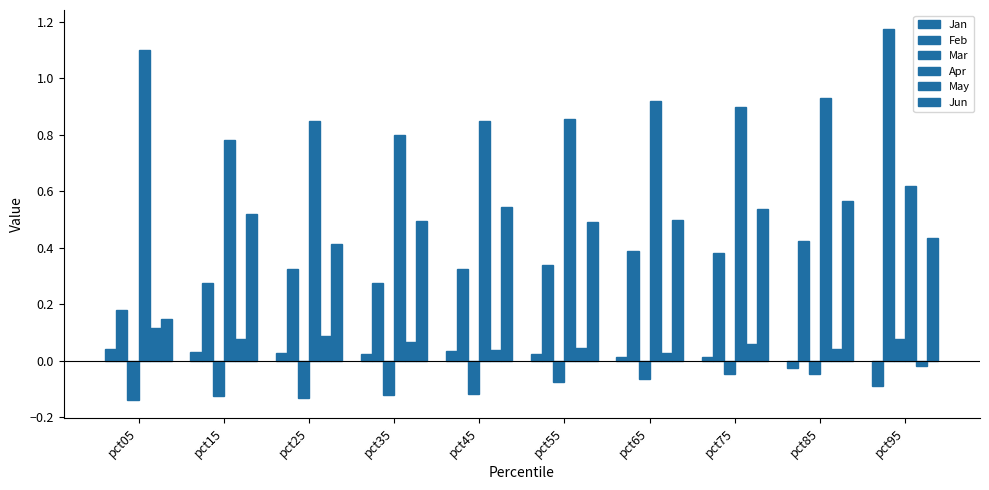

The Apr series shows 0.6 at pct95. True or false?

True